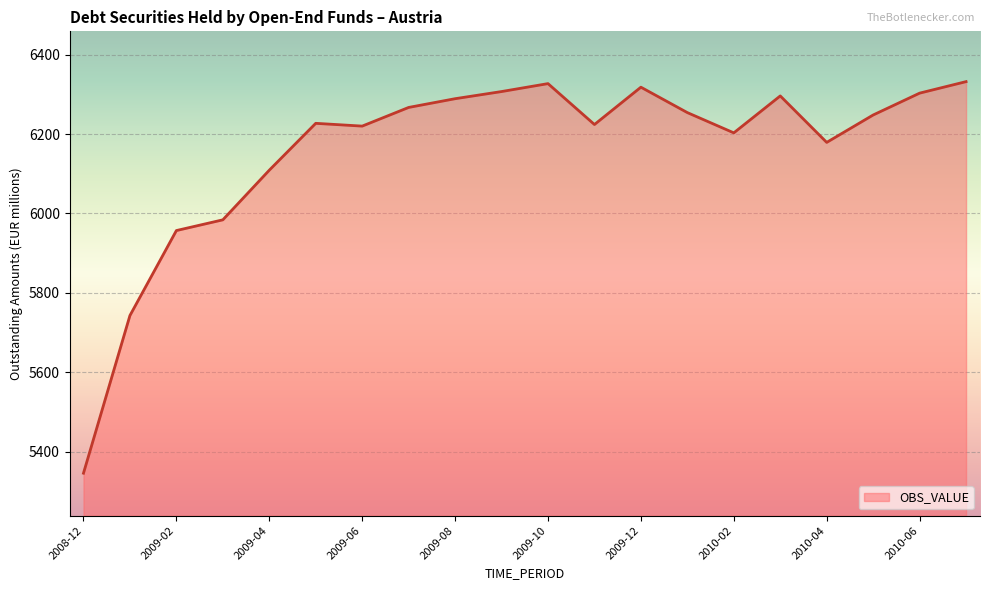

What is the minimum value shown in the chart?

5346